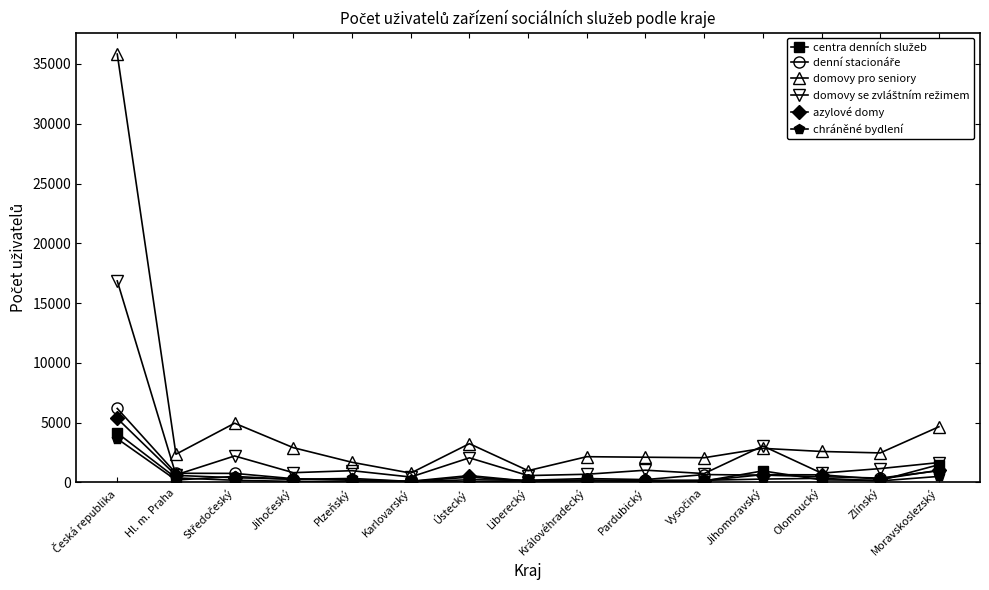

How many data points does each series have?

15